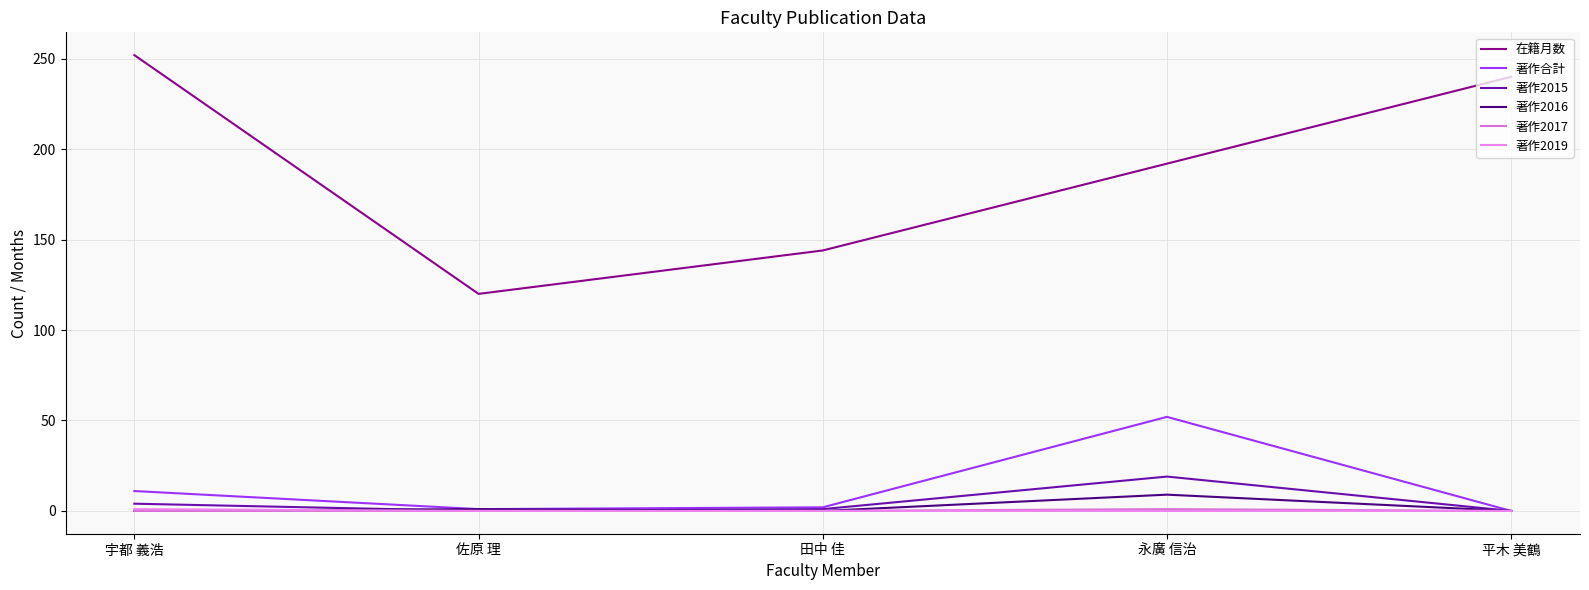

How many lines are shown in the chart?

6